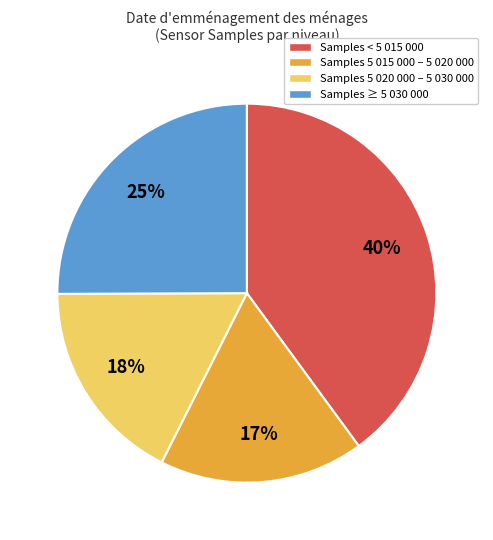

Is there any slice that represents more than half of the pie?

No